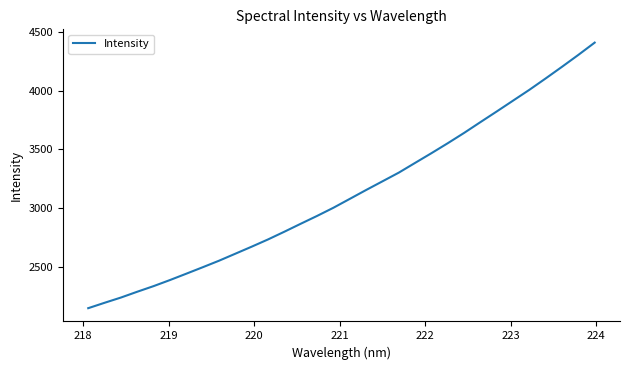

What is the greatest value displayed?

4411.8